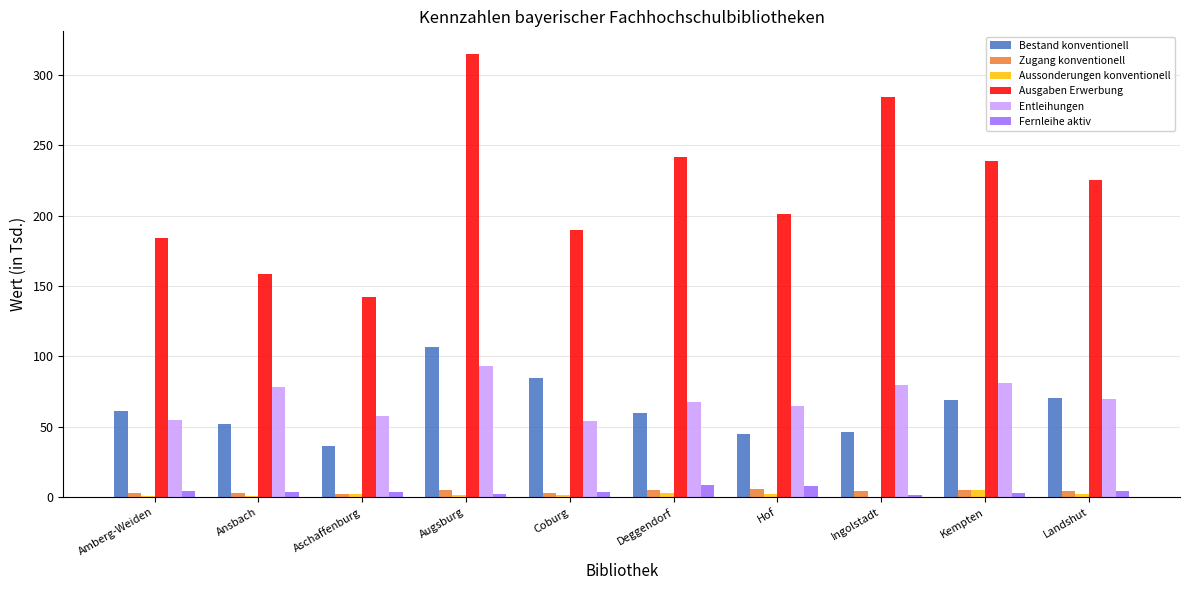

What is the maximum value for Fernleihe aktiv?

8.9